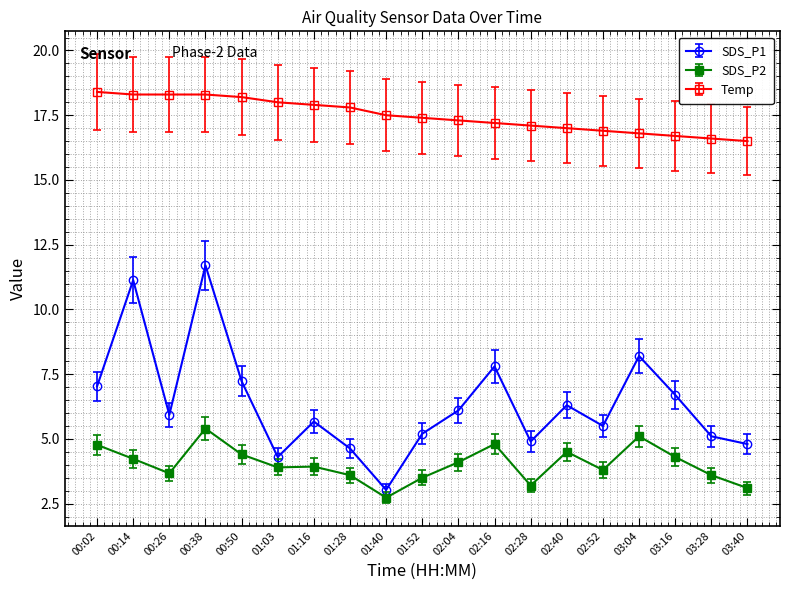

What is the smallest value displayed?

2.7